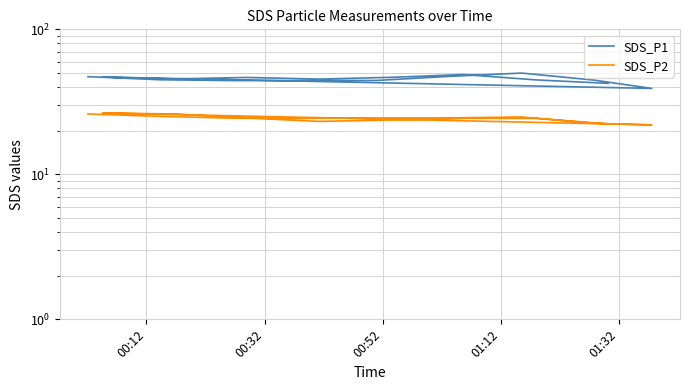

What is the average value of the SDS_P2 series?

24.3